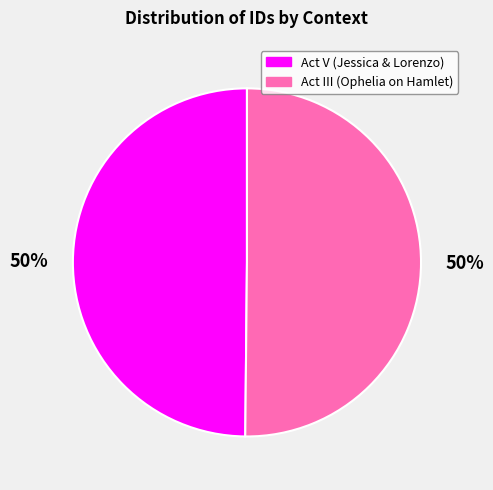

Is it true that Act III (Ophelia on Hamlet) is 41% of the pie?

False